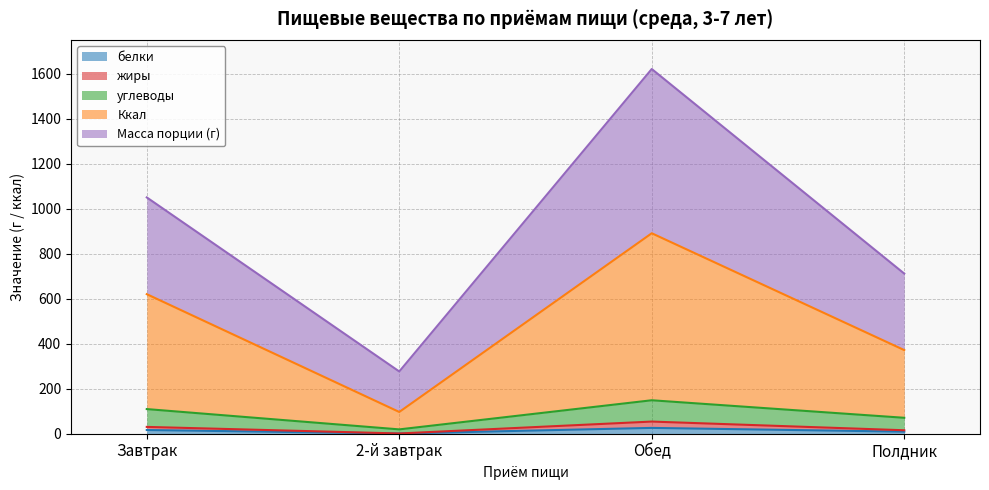

At which category is the sum across all series the highest?

Обед